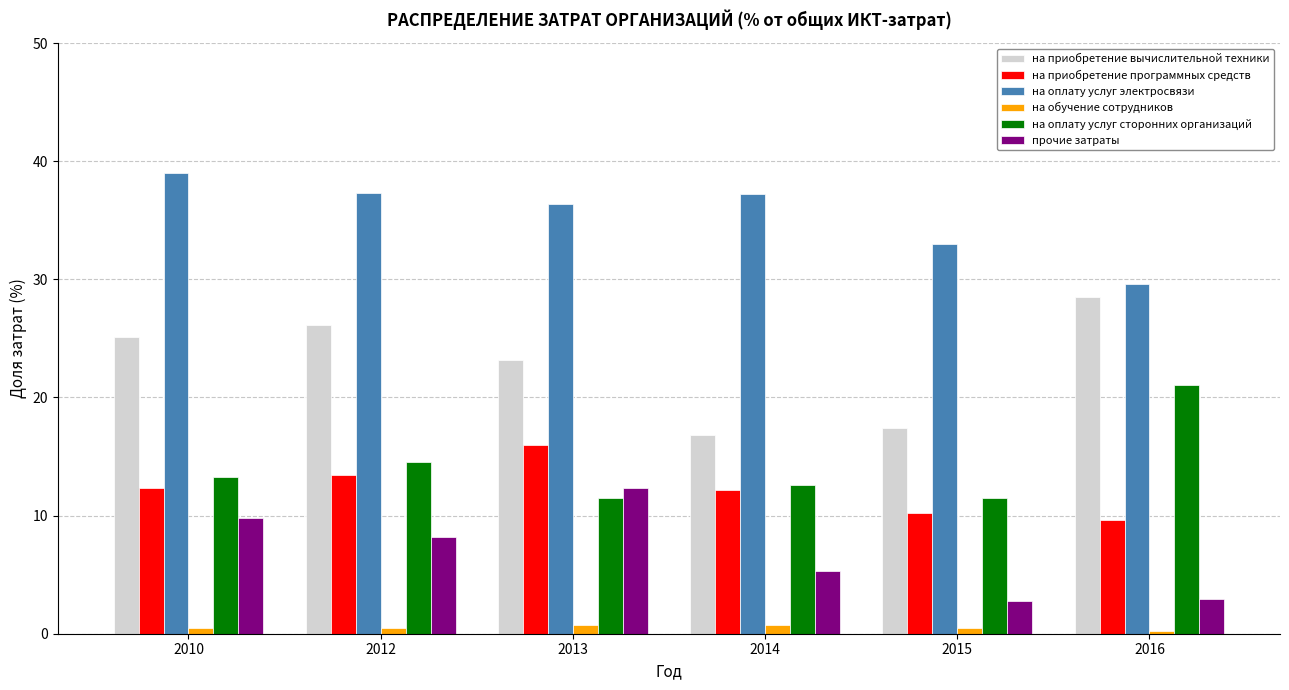

Are the bars horizontal?

No